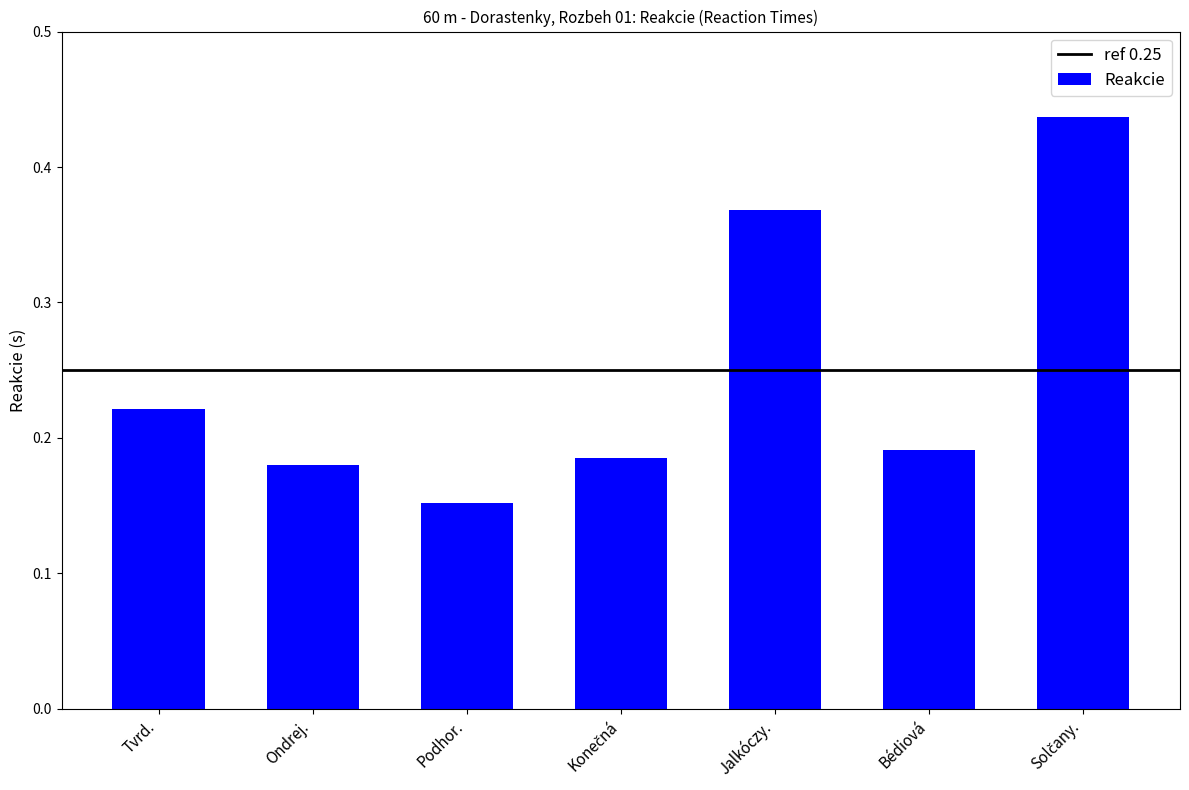

What position from the right is Bédiová?

2